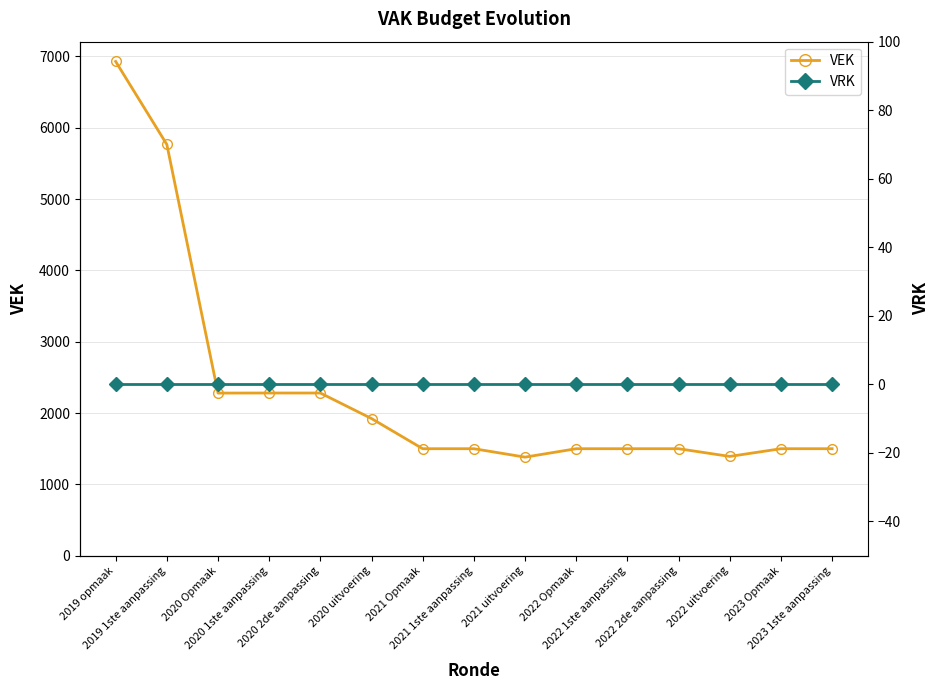

At which category is the sum across all series the highest?

2019 opmaak